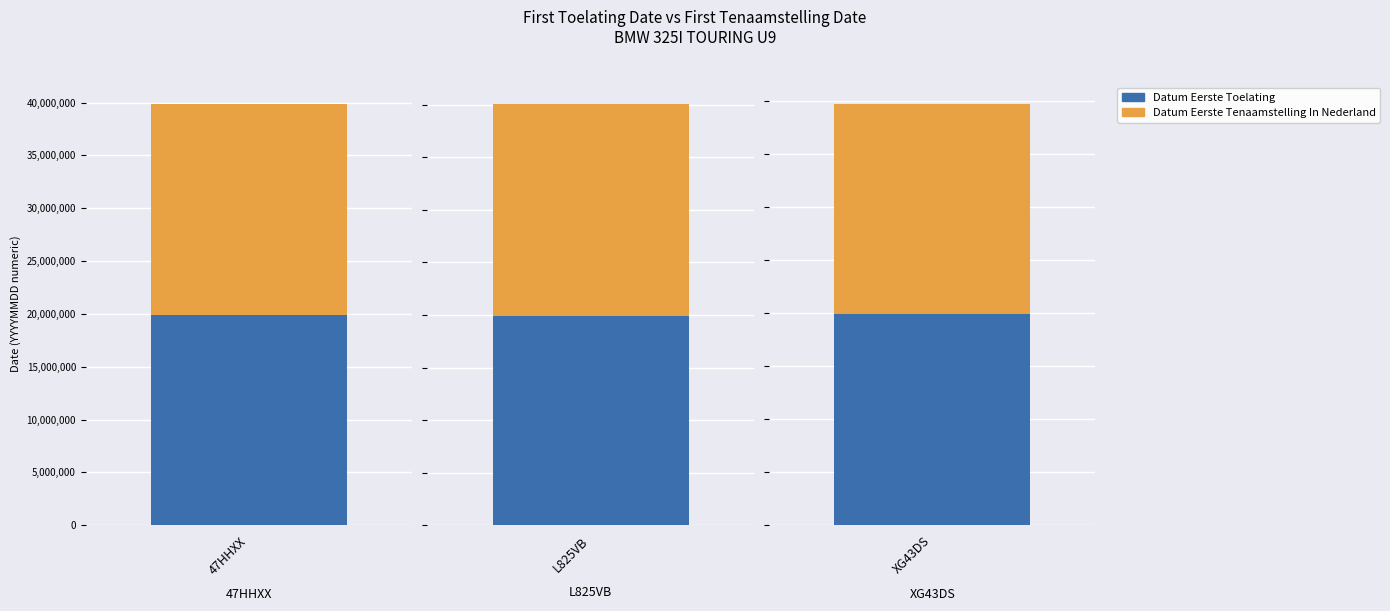

Reading left to right, transcribe all the data shown in this chart.

datum_eerste_toelating: 19890120	19901218	19890410
datum_eerste_tenaamstelling_in_nederland: 20010720	20210730	19890410